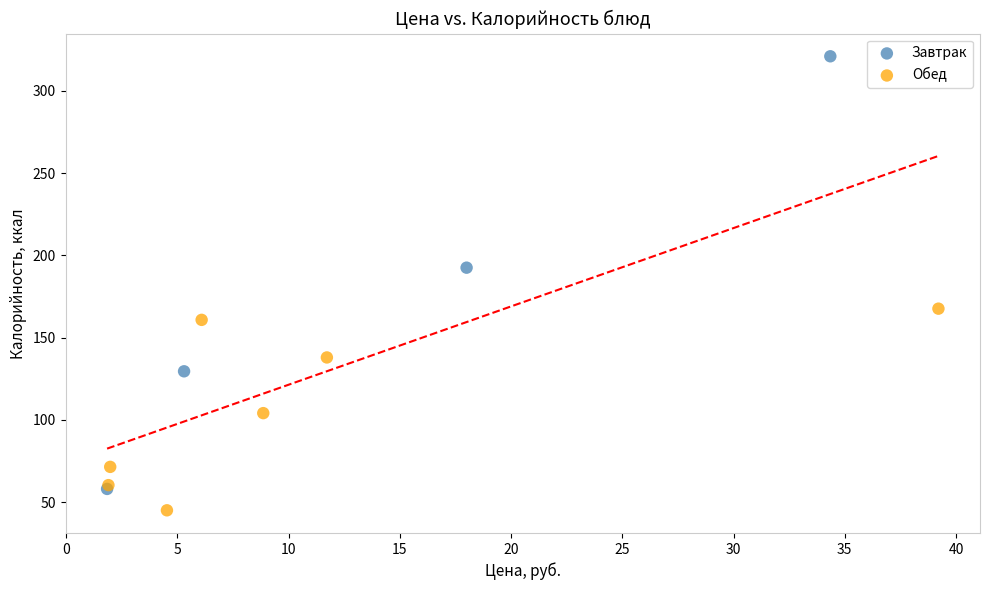

Which series has the largest Y range (max minus min)?

Завтрак